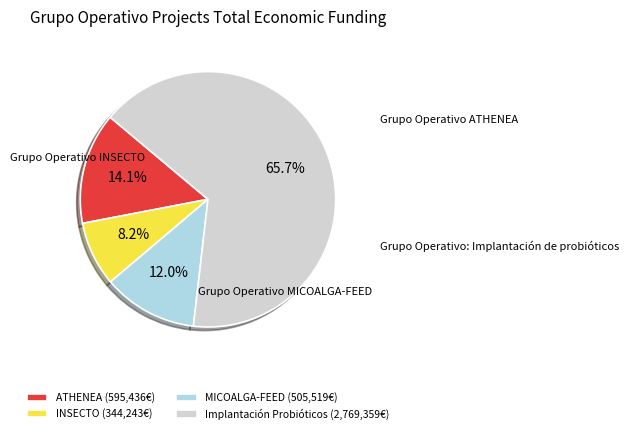

Does any single category account for the majority?

Yes